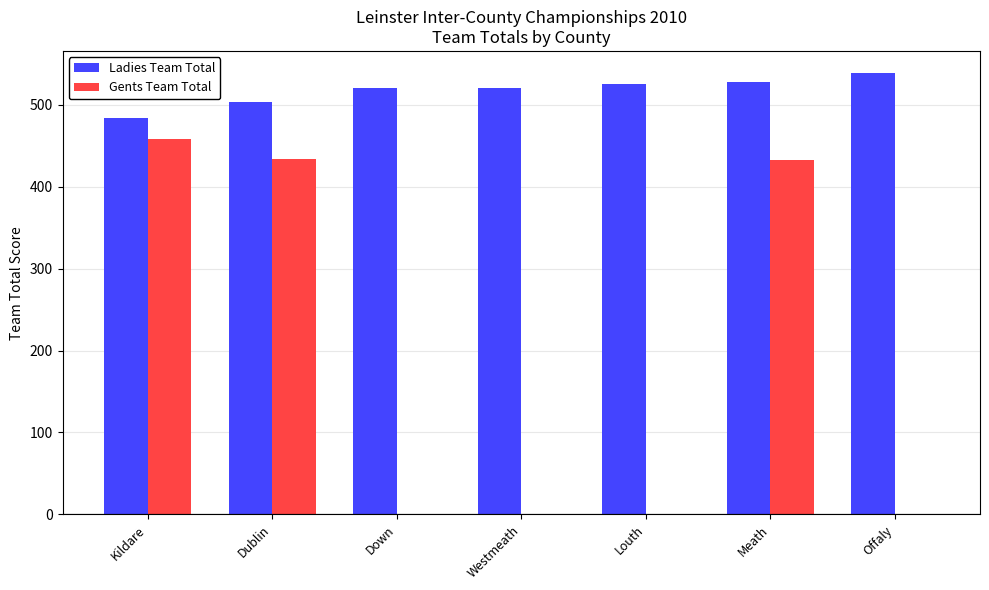

What is the total value across all series at Offaly?

539